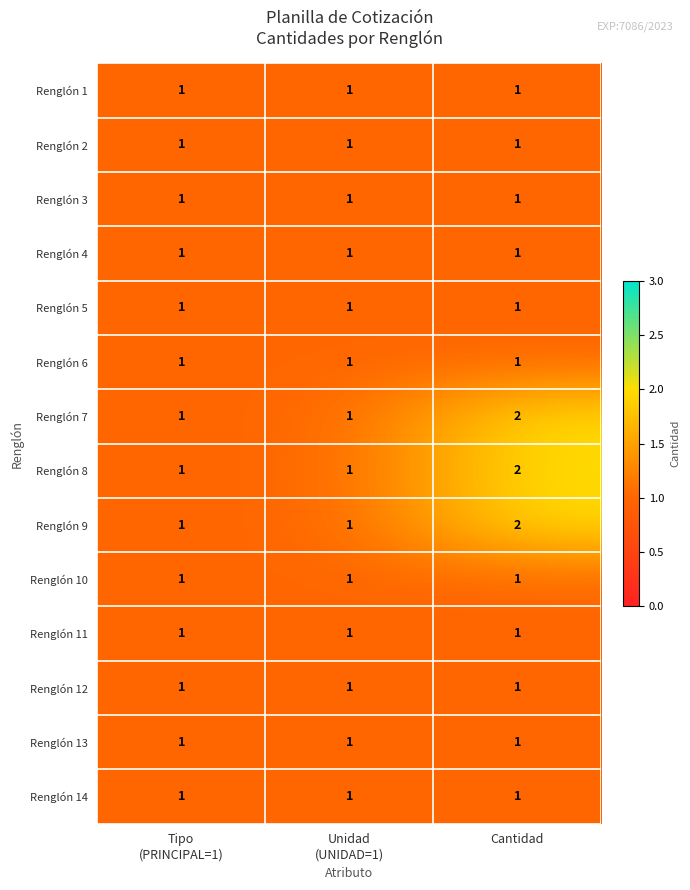

How many data points does each series have?

3